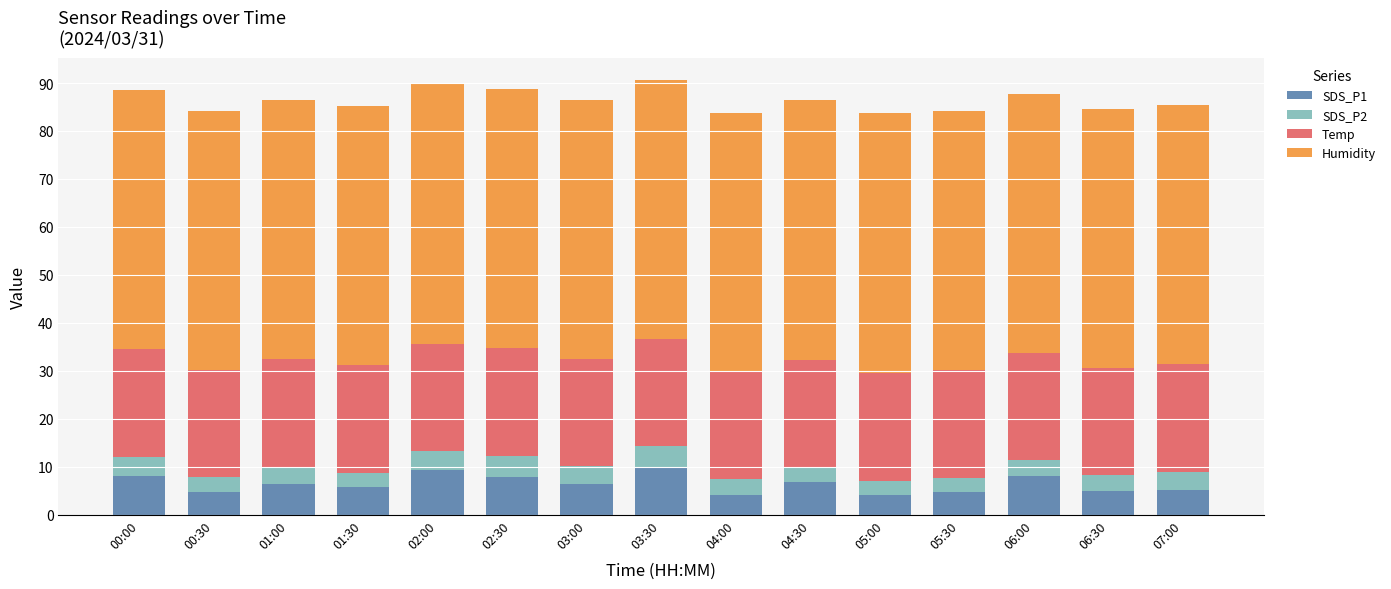

True or false: SDS_P1 has a value of 1.5 at 06:30.

False